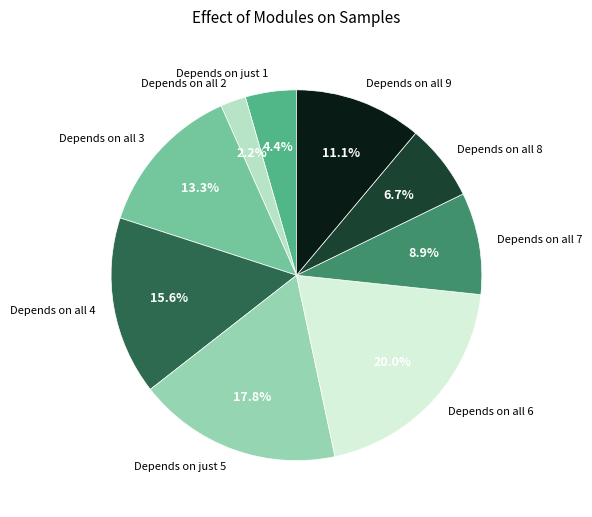

Between Depends on all 7 and Depends on just 5, which is larger?

Depends on just 5